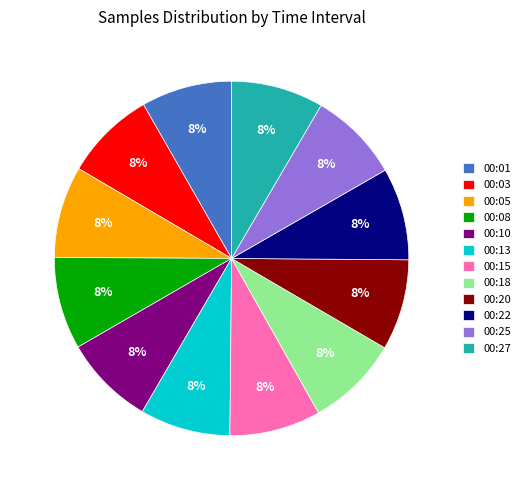

Is there a majority slice in this chart?

No